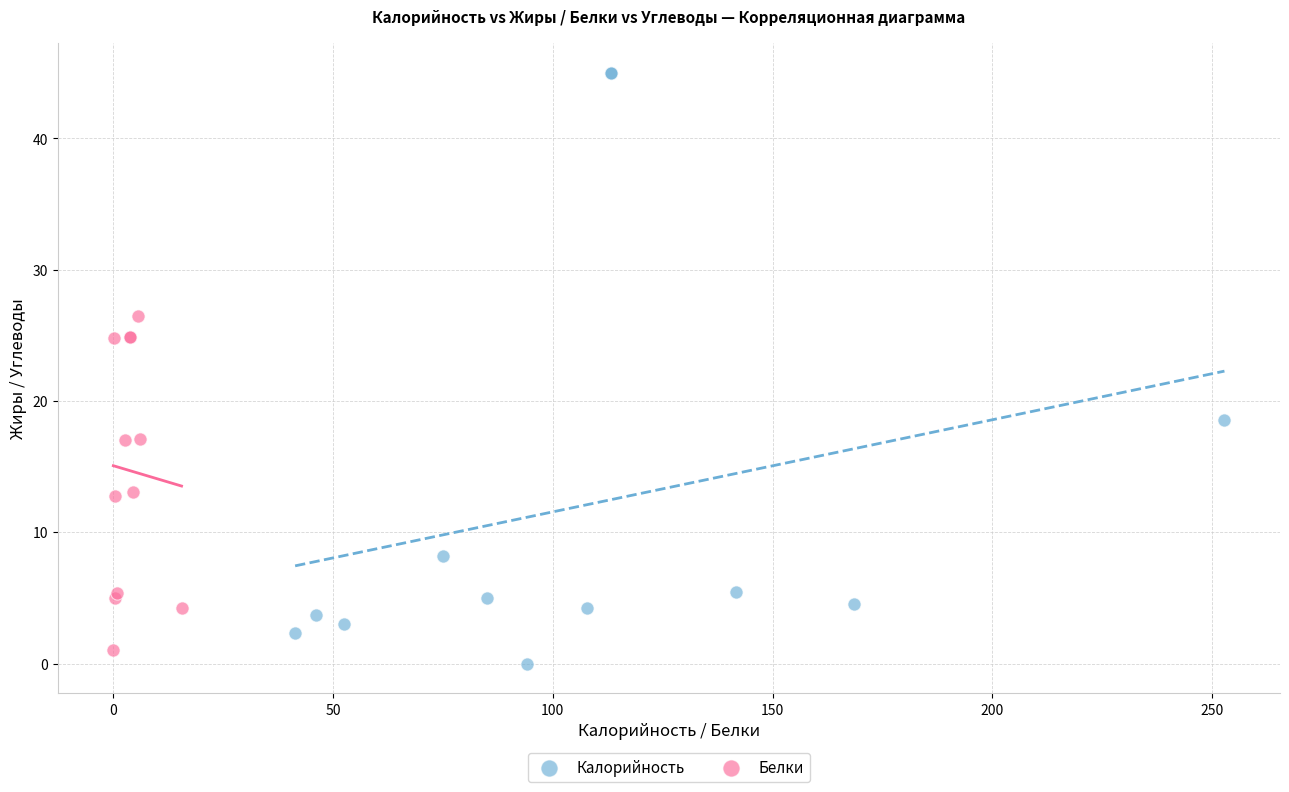

Which series reaches the minimum Y coordinate?

Калорийность